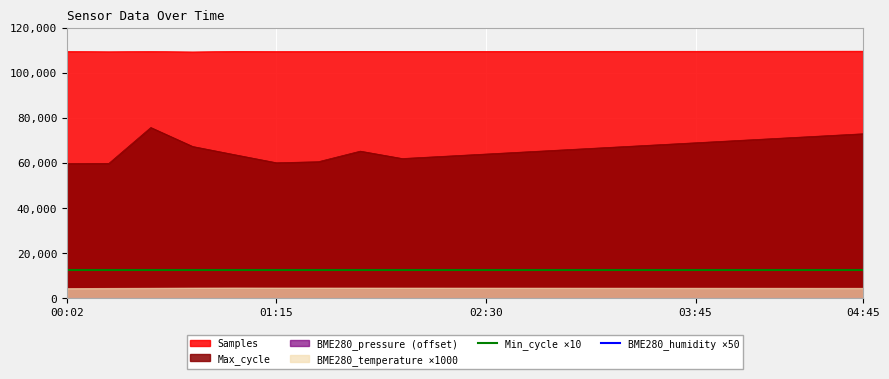

The value of Min_cycle ×10 at 11 is 12510. True or false?

True